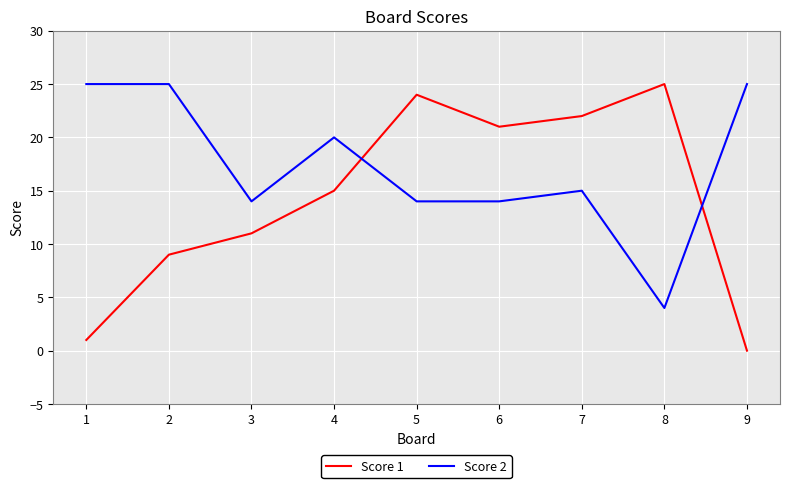

The value of Score 2 at 9 is 25. True or false?

True